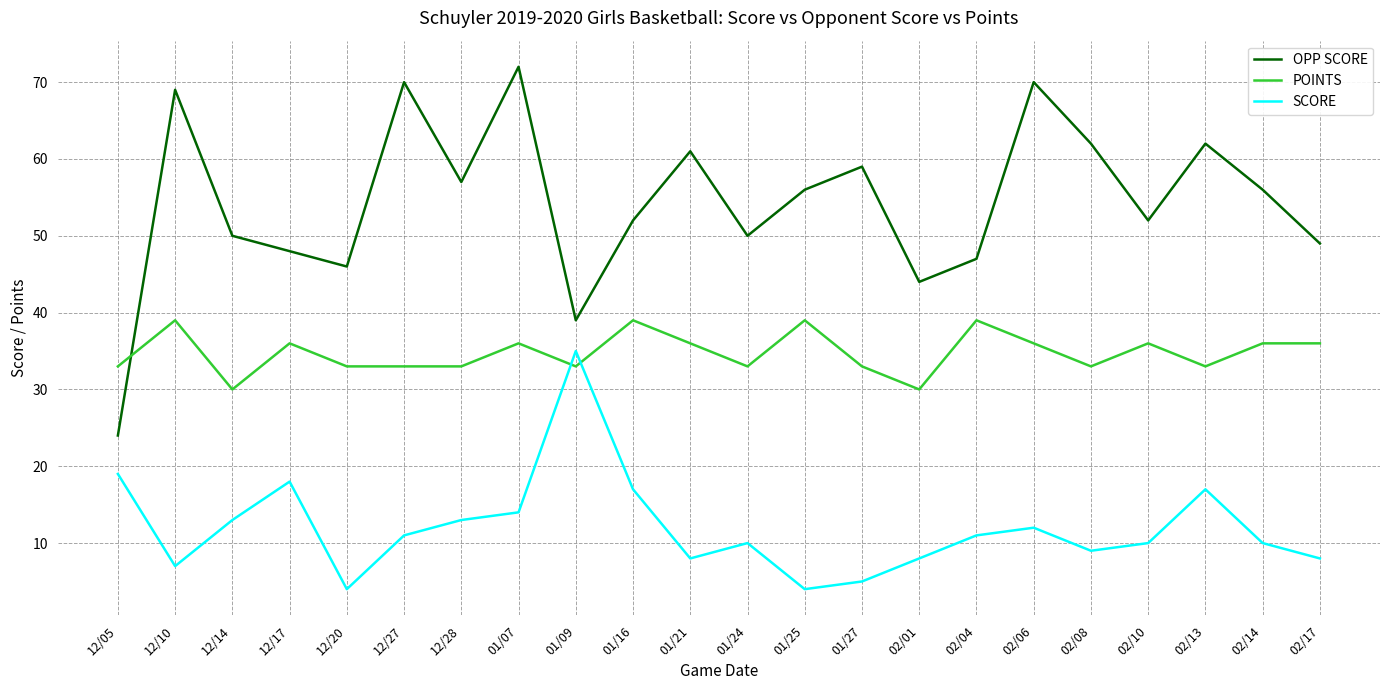

Reading left to right, list all the values displayed in this chart.

OPP SCORE: 24	69	50	48	46	70	57	72	39	52	61	50	56	59	44	47	70	62	52	62	56	49
POINTS: 33	39	30	36	33	33	33	36	33	39	36	33	39	33	30	39	36	33	36	33	36	36
SCORE: 19	7	13	18	4	11	13	14	35	17	8	10	4	5	8	11	12	9	10	17	10	8